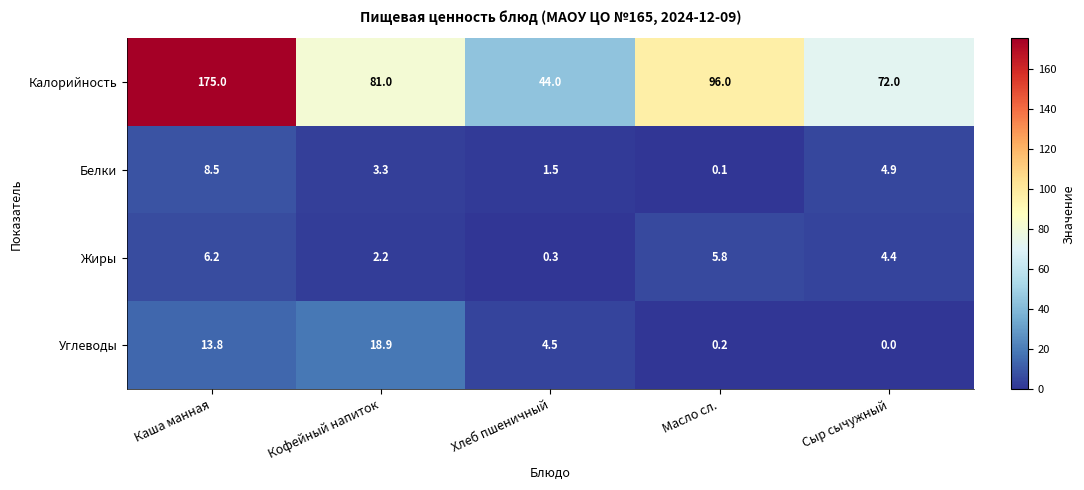

Where is Калорийность nearest to the value 109?

Масло сл.